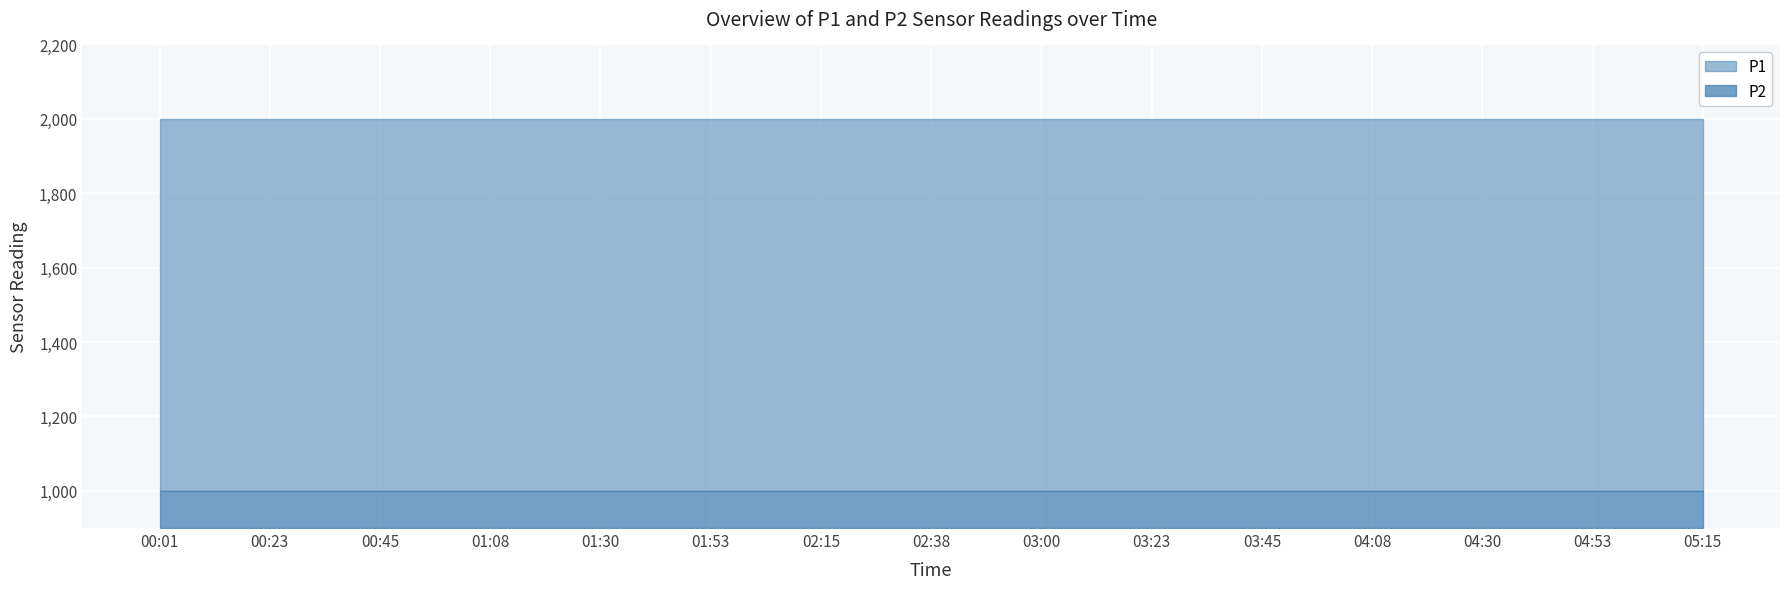

What is the sum of the P1 values at 03:45 and 04:08?

3999.8